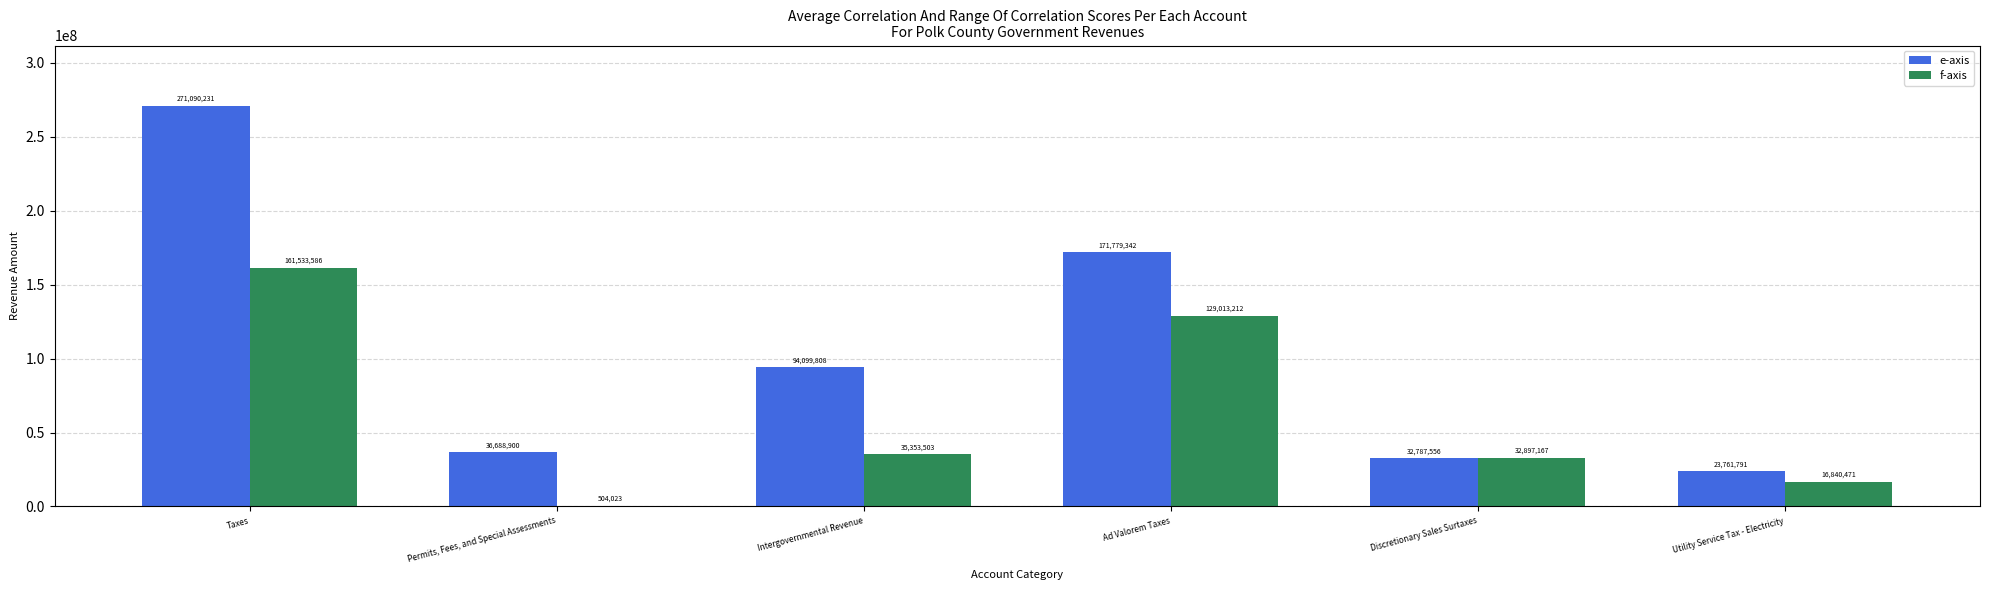

At which label does f-axis reach its peak?

Taxes